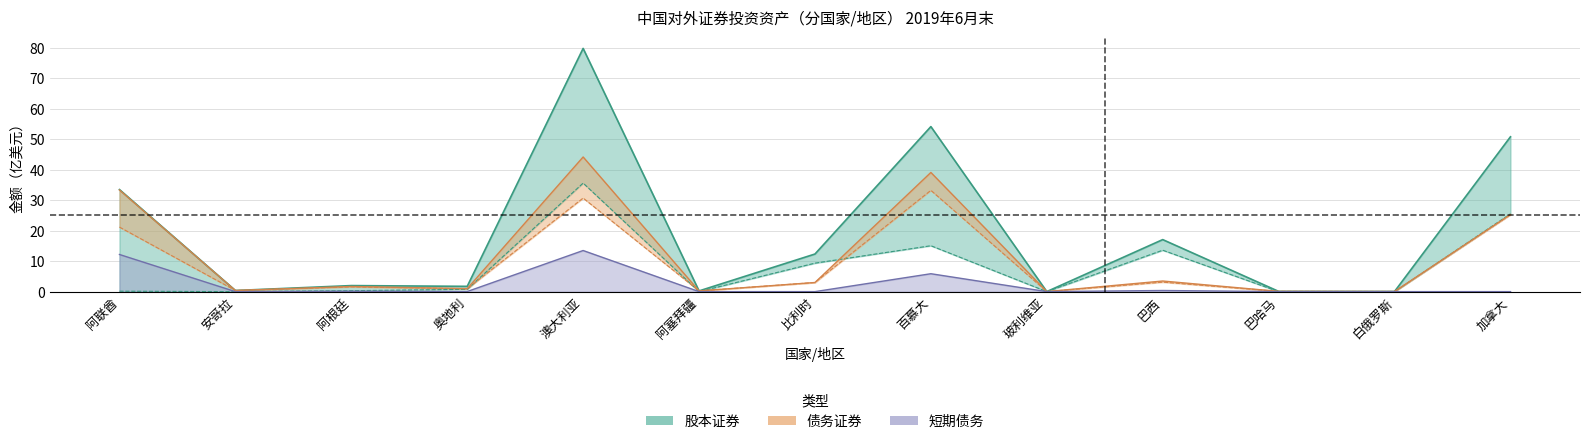

What is the difference between the maximum and minimum values in the 债务证券 series?

44.1